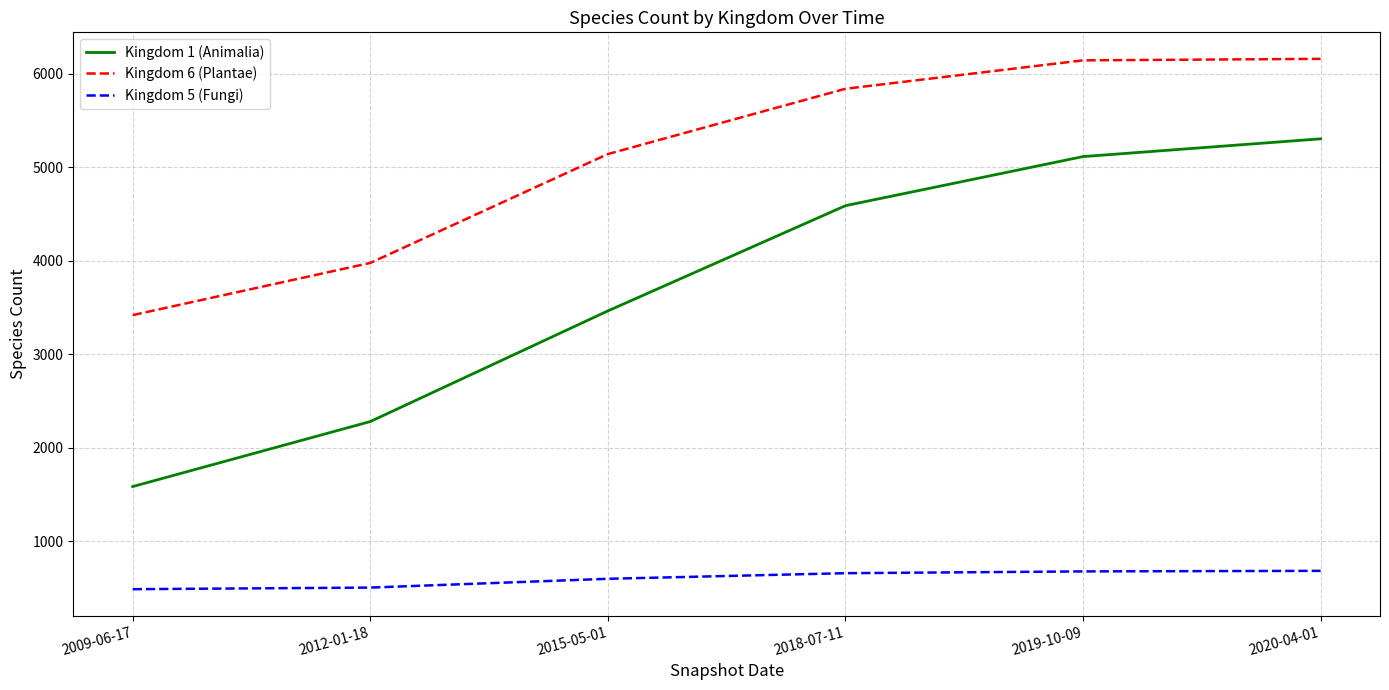

Does the chart display data point markers on the line(s)?

No